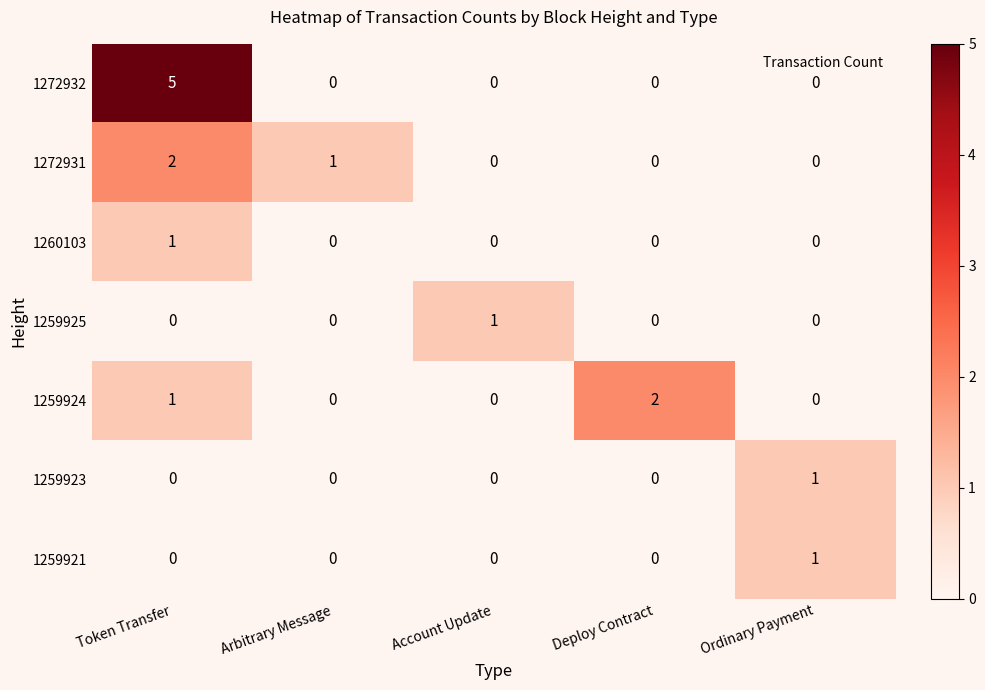

How many categories are shown in the chart?

5